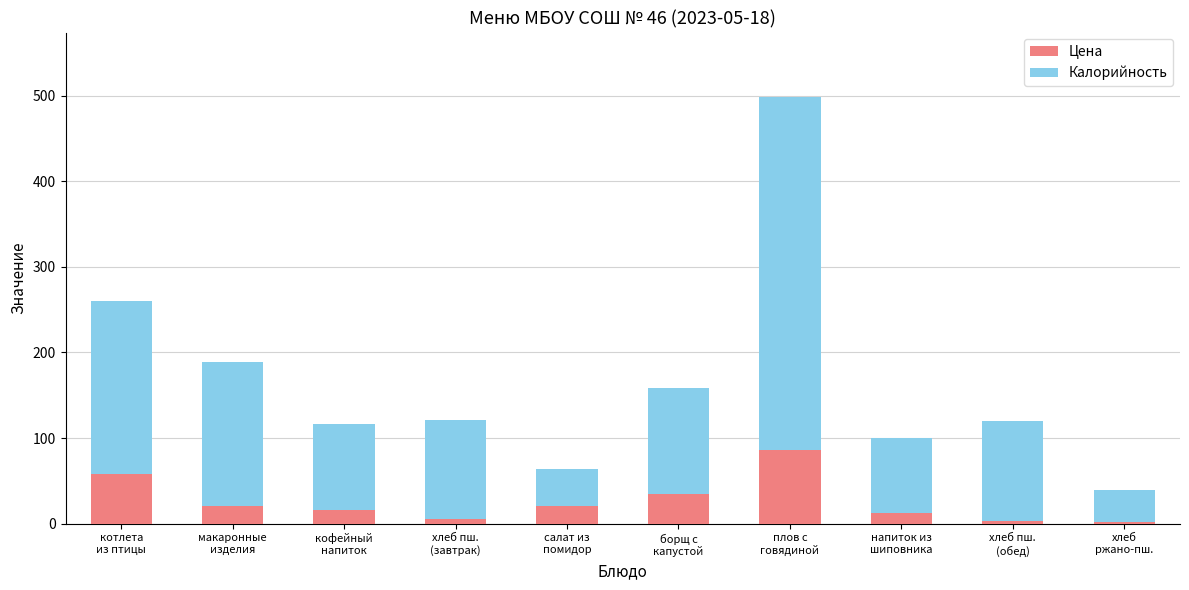

What is the average value of the Цена series?

25.8